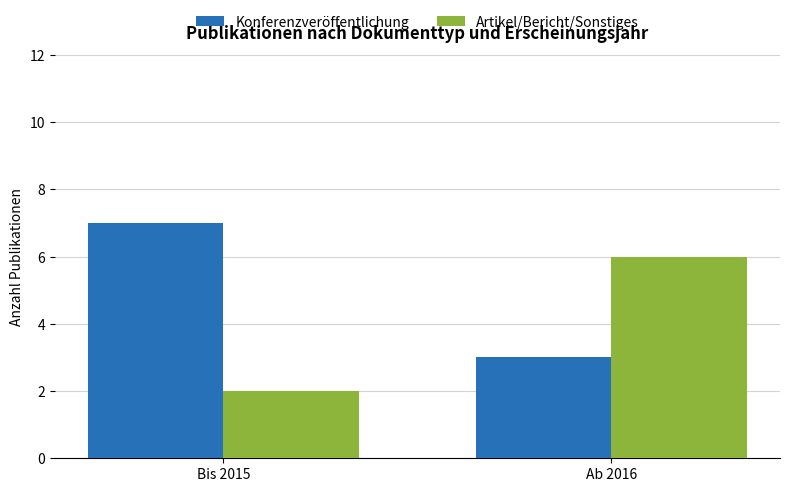

True or false: Artikel/Bericht/Sonstiges has a value of 2 at Ab 2016.

False